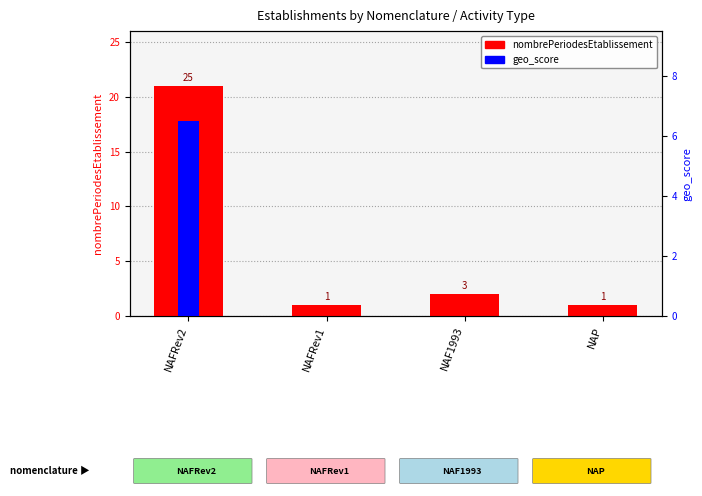

What are all the series names shown in the legend?

nombrePeriodesEtablissement, geo_score